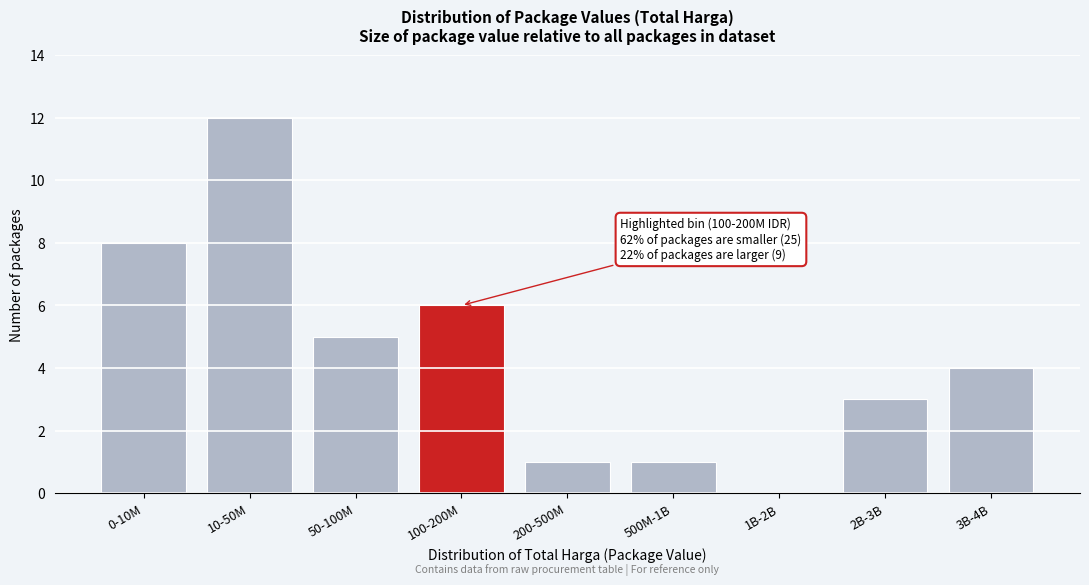

Reading left to right, what are all the values shown in this chart?

0-10M=8	10-50M=12	50-100M=5	100-200M=6	200-500M=1	500M-1B=1	1B-2B=0	2B-3B=3	3B-4B=4